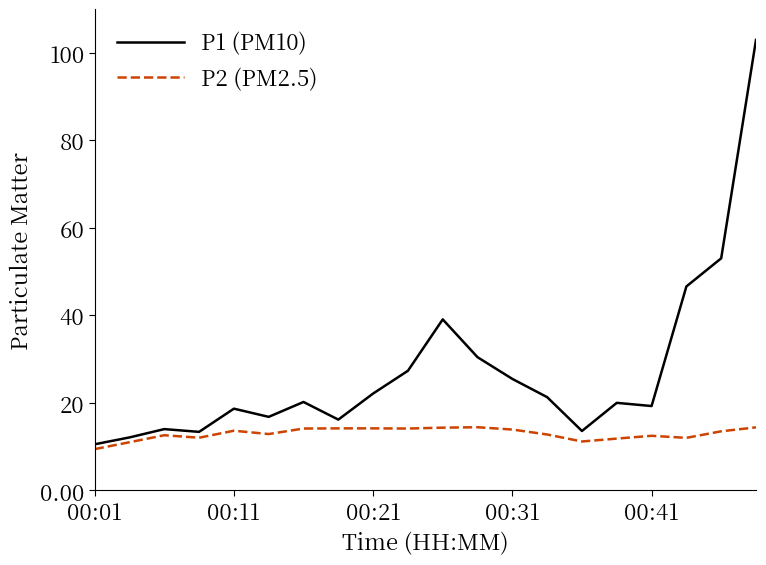

Rank the series by their maximum value, from highest to lowest.

P1 (PM10), P2 (PM2.5)